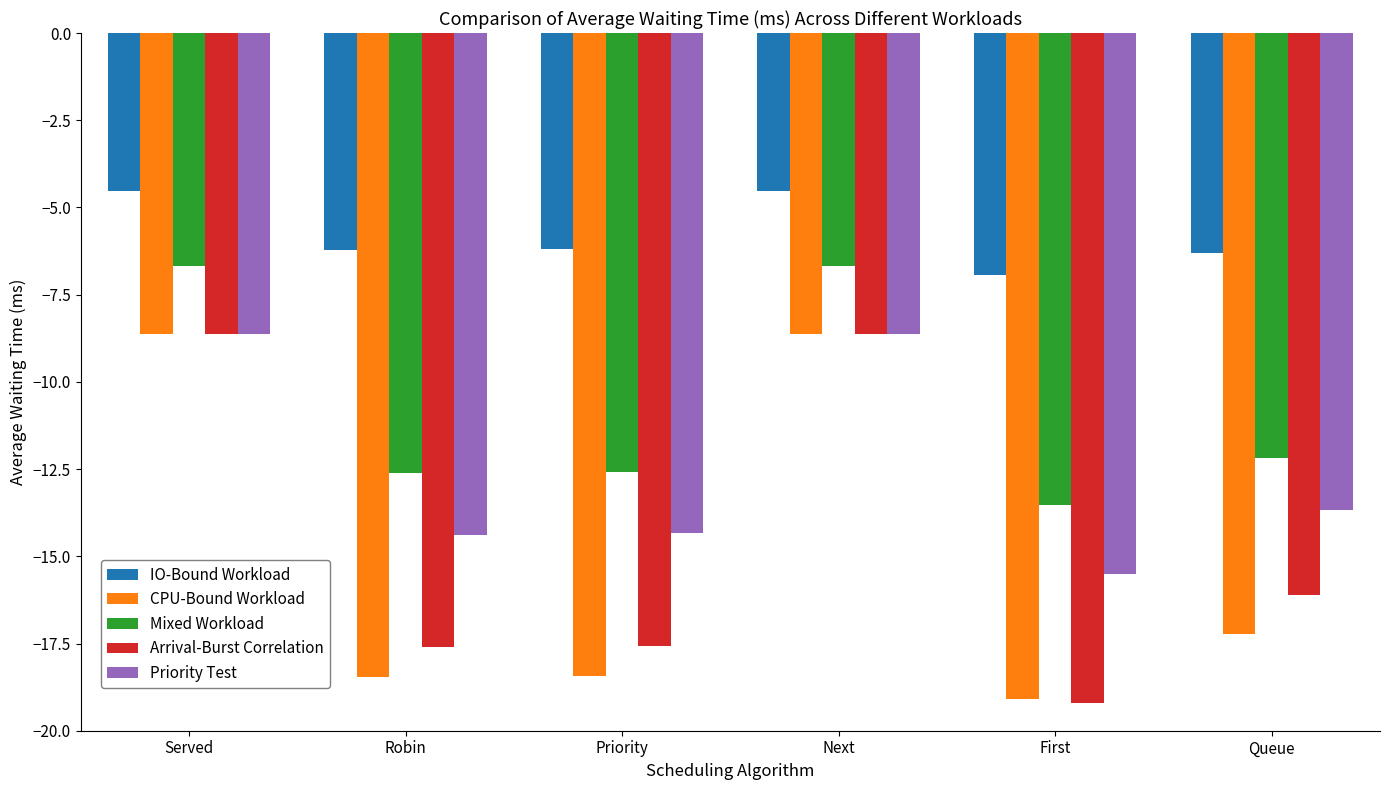

The value of Mixed Workload at Served is -6.7. True or false?

True